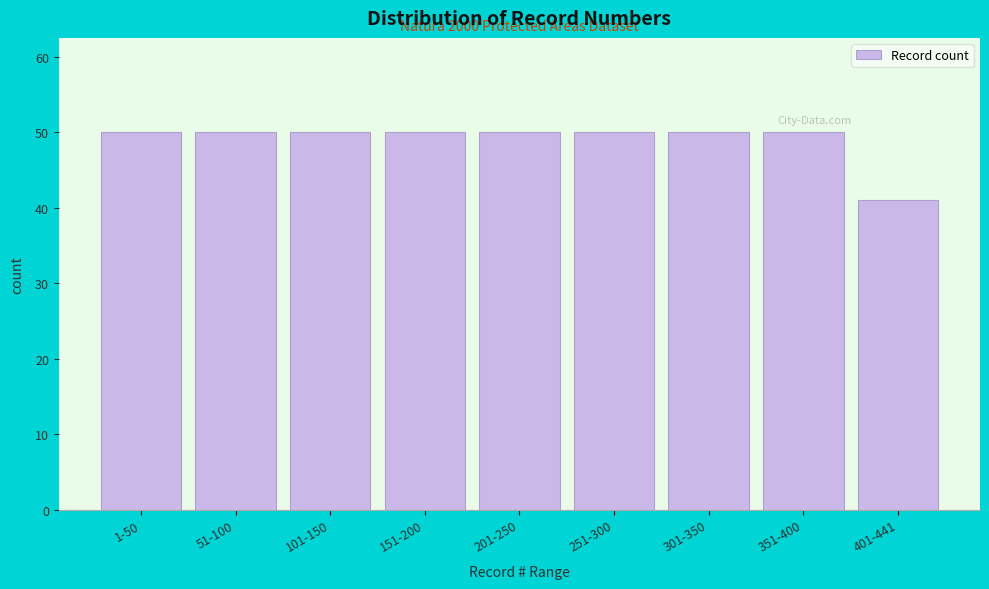

Reading left to right, what are all the values shown in this chart?

50	50	50	50	50	50	50	50	41